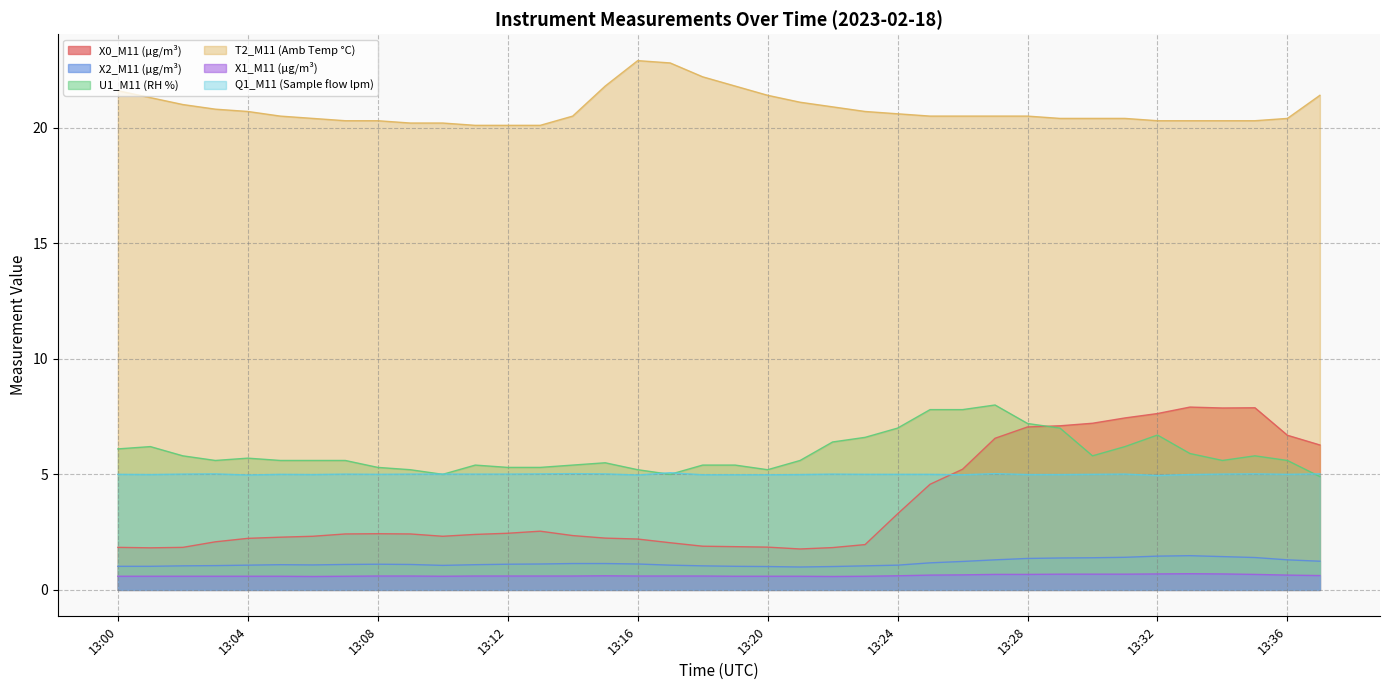

True or false: Q1_M11 (Sample flow lpm) has a value of 3.4 at 13:31.

False